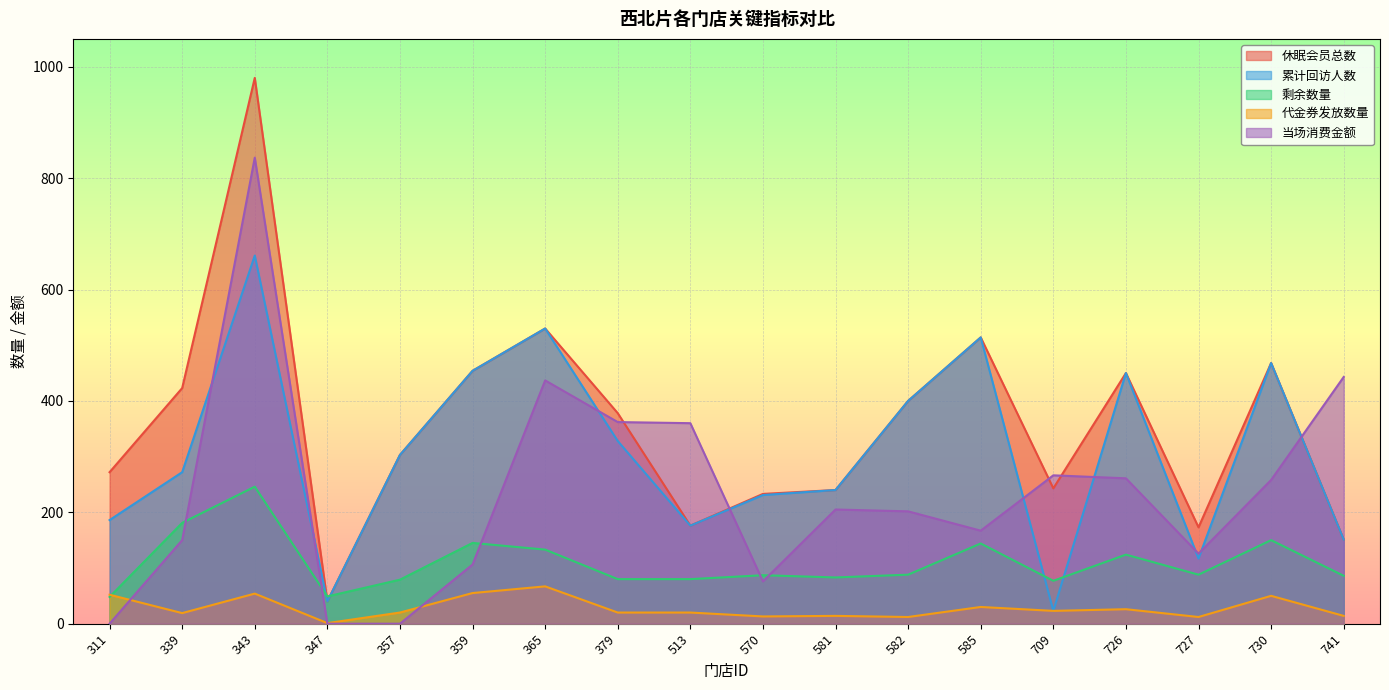

The value of 剩余数量 at 513 is 19.9. True or false?

False